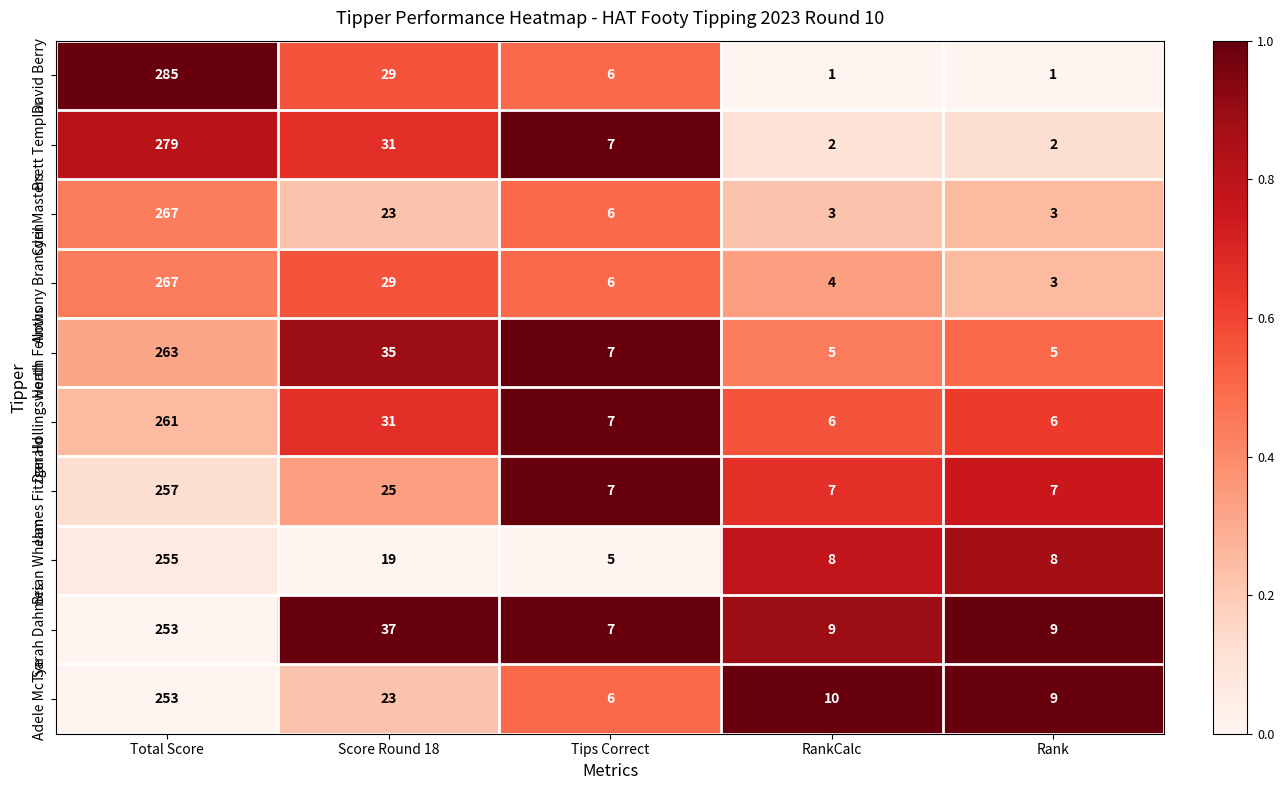

What is the difference between the second highest and second lowest values in the Adele McTye series?

14